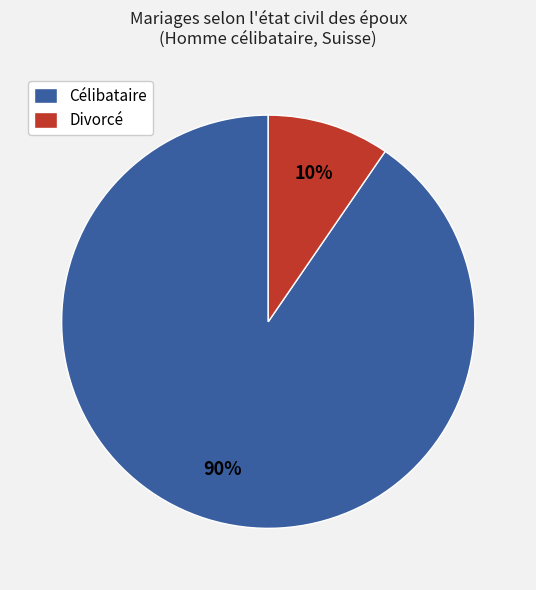

The Célibataire slice represents 79% of the pie. True or false?

False